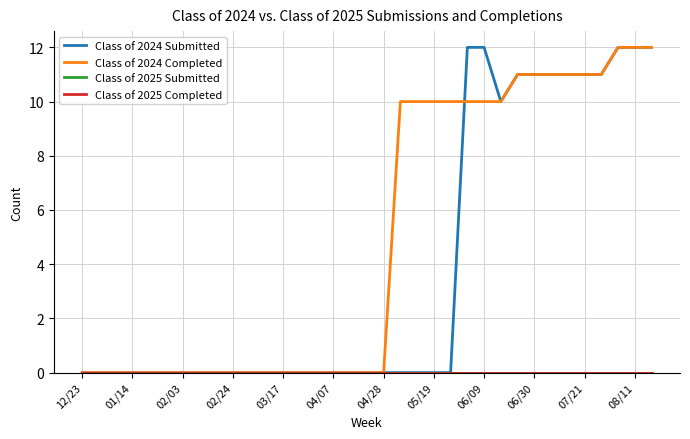

True or false: Class of 2024 Completed and Class of 2025 Submitted cross at least once.

False